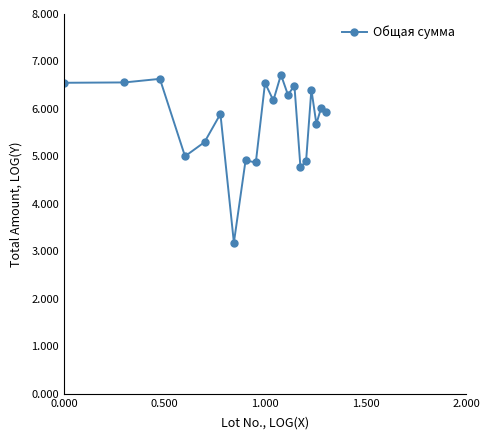

What is the value of the 13th point from the left?

6.3